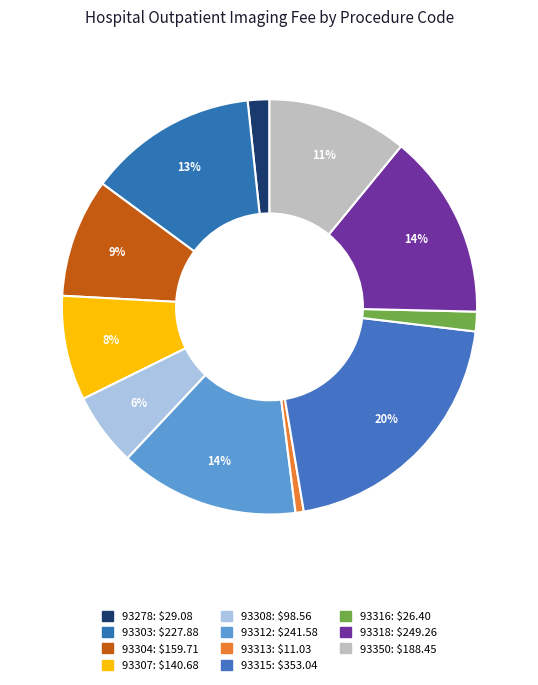

To the nearest percent, what percentage of the pie is 93350?

11%